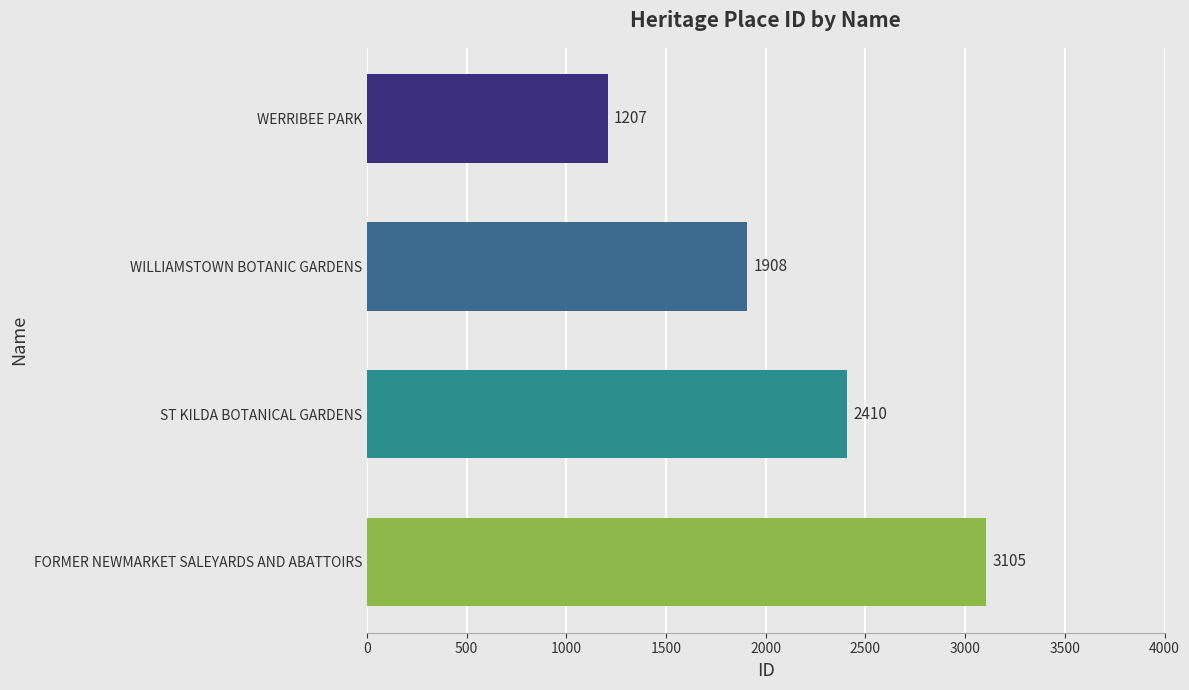

Reading bottom to top, list all the values displayed in this chart.

3105	2410	1908	1207